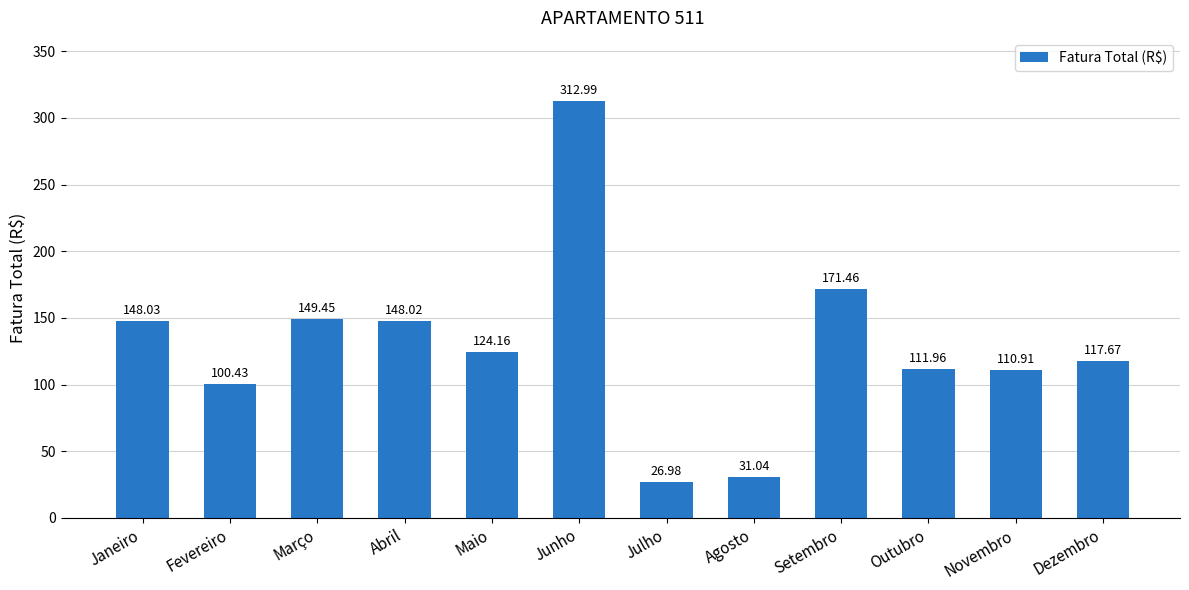

What is the change in value from Julho to Outubro?

+85.0